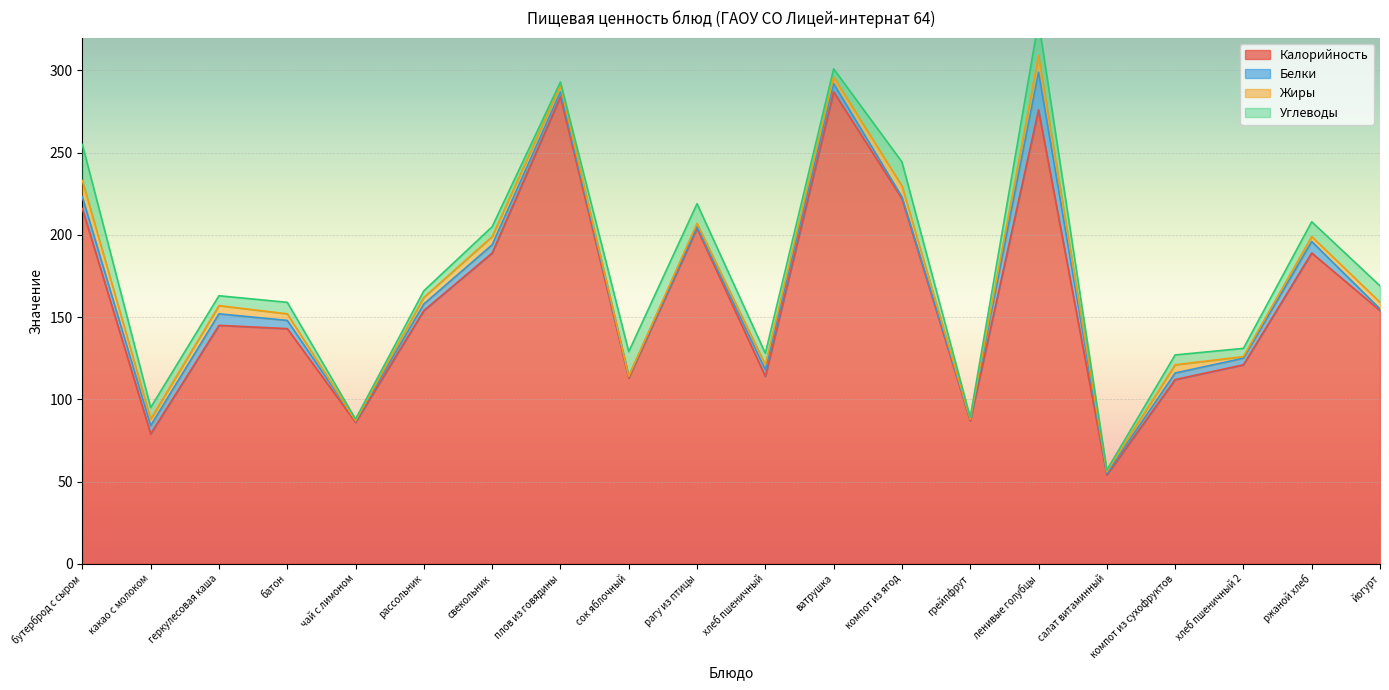

What is the value of the Белки point at the 9th from the left?

1.0